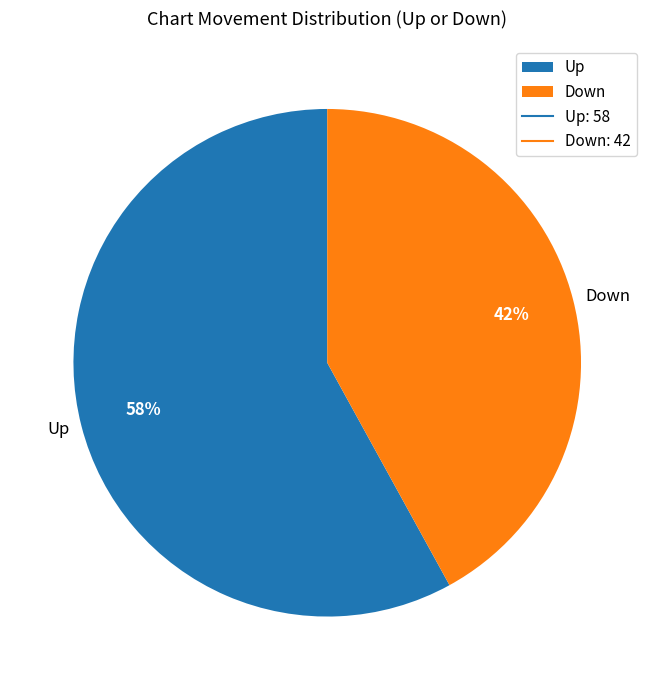

How many slices are in this pie chart?

2